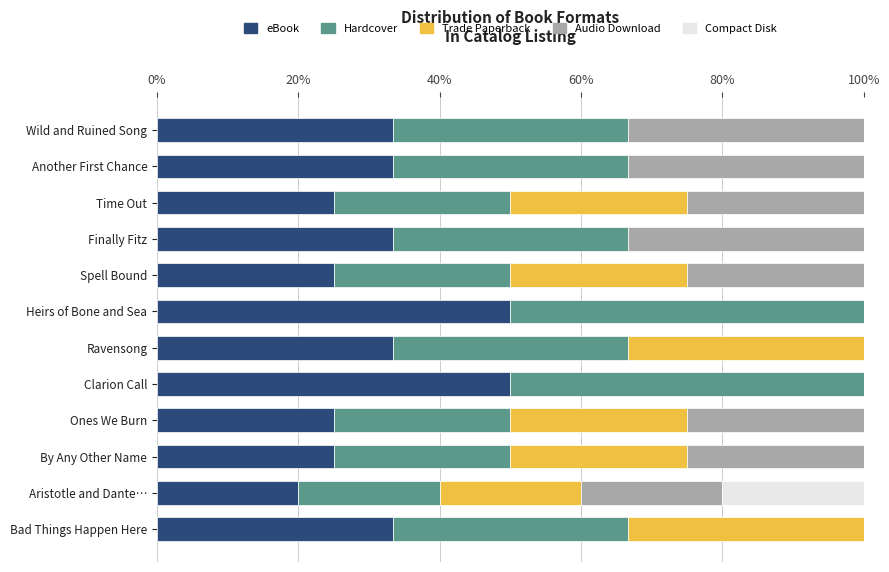

What is the total value across all series at Another First Chance?

100.0